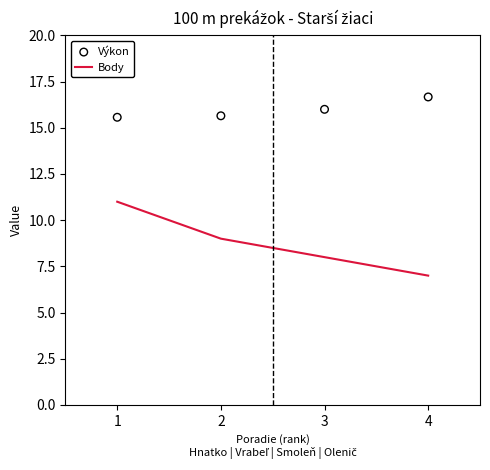

Which series has the largest Y range (max minus min)?

Body